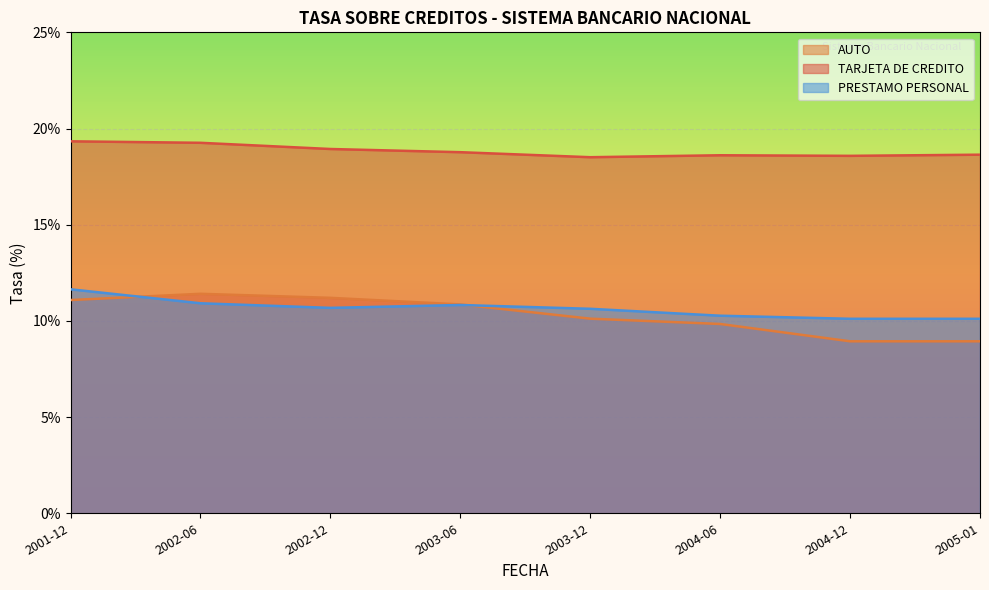

At which category is the sum across all series the highest?

2001-12